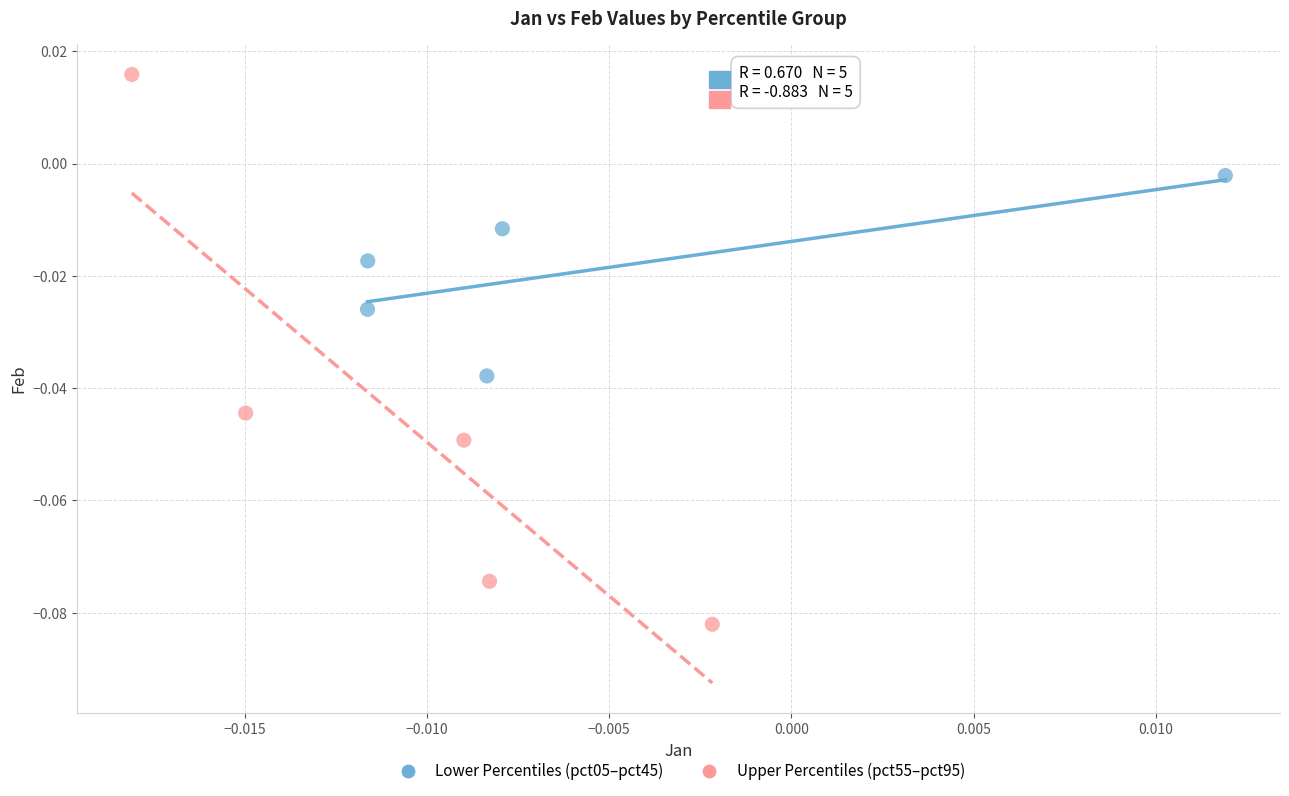

Which series has the largest Y range (max minus min)?

Upper Percentiles (pct55–pct95)